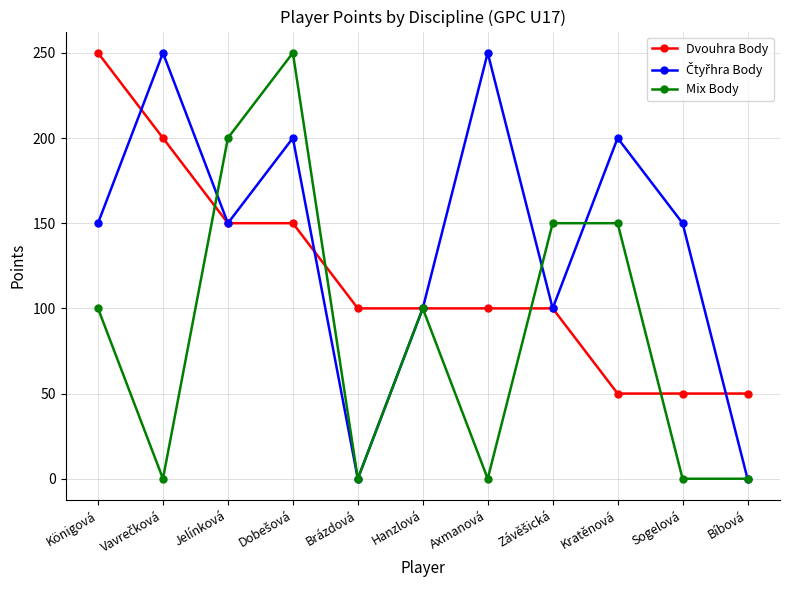

What is the label of the 9th point from the right?

Jelínková